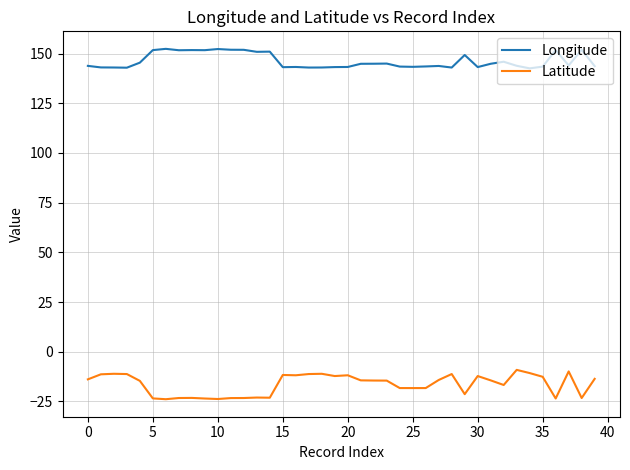

Which series has the largest total across all categories?

Longitude